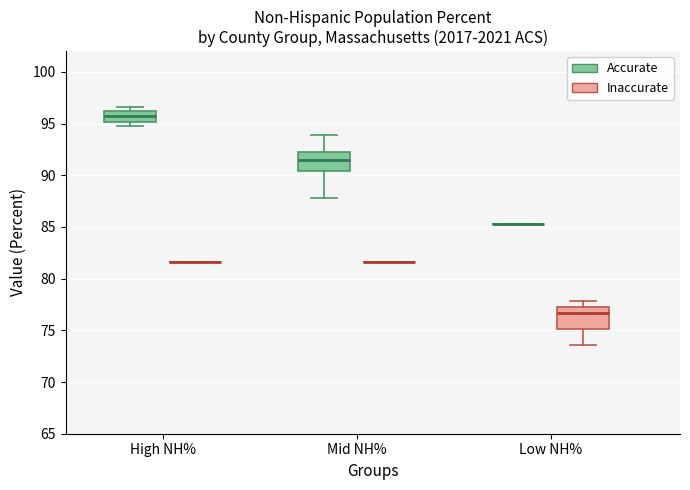

Reading left to right, transcribe this box plot: for each box, give where its median line is, the range the box spans, and where its two whiskers end, as read against the y-axis. The values are not printed on the chart, so give them approximately, as read against the axis.

High NH% (Accurate): median 95.5, box 95.0 to 96.0, whiskers 95.0 (just below the box's lower edge) to 96.5
High NH% (Inaccurate): box collapsed to a line at 81.5, whiskers 81.5 to 81.5
Mid NH% (Accurate): median 91.5, box 90.5 to 92.5, whiskers 88.0 to 94.0
Mid NH% (Inaccurate): box collapsed to a line at 81.5, whiskers 81.5 to 81.5
Low NH% (Accurate): box collapsed to a line at 85.5, whiskers 85.5 to 85.5
Low NH% (Inaccurate): median 76.5, box 75.0 to 77.5, whiskers 73.5 to 78.0